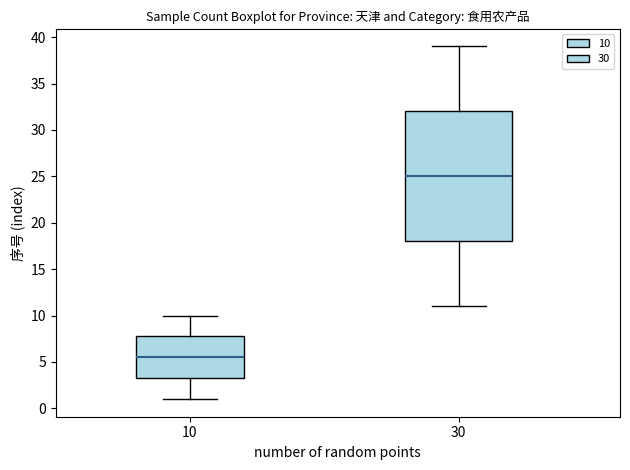

Where does the upper whisker of the box at x = 10 end on the y-axis? The values are not printed on the chart, so give them approximately, as read against the axis.

10.0